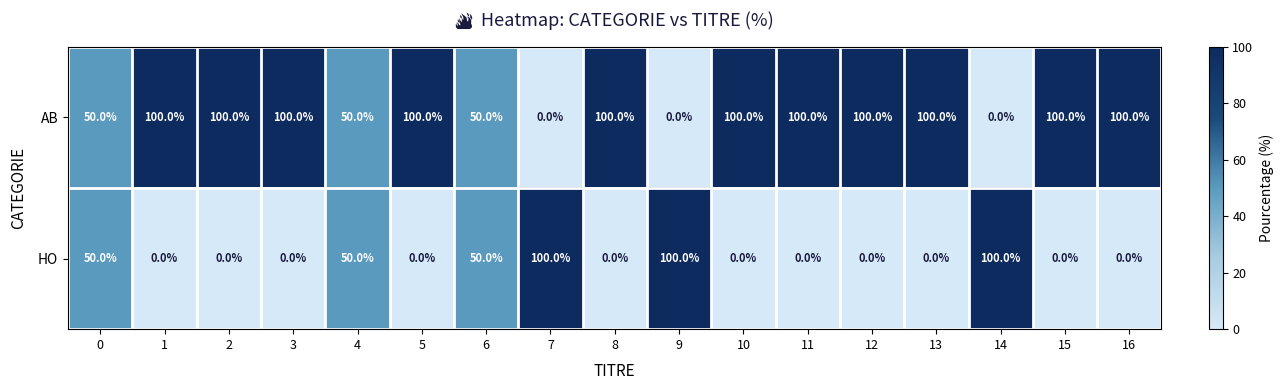

What is the difference between the highest and lowest values at 13?

100